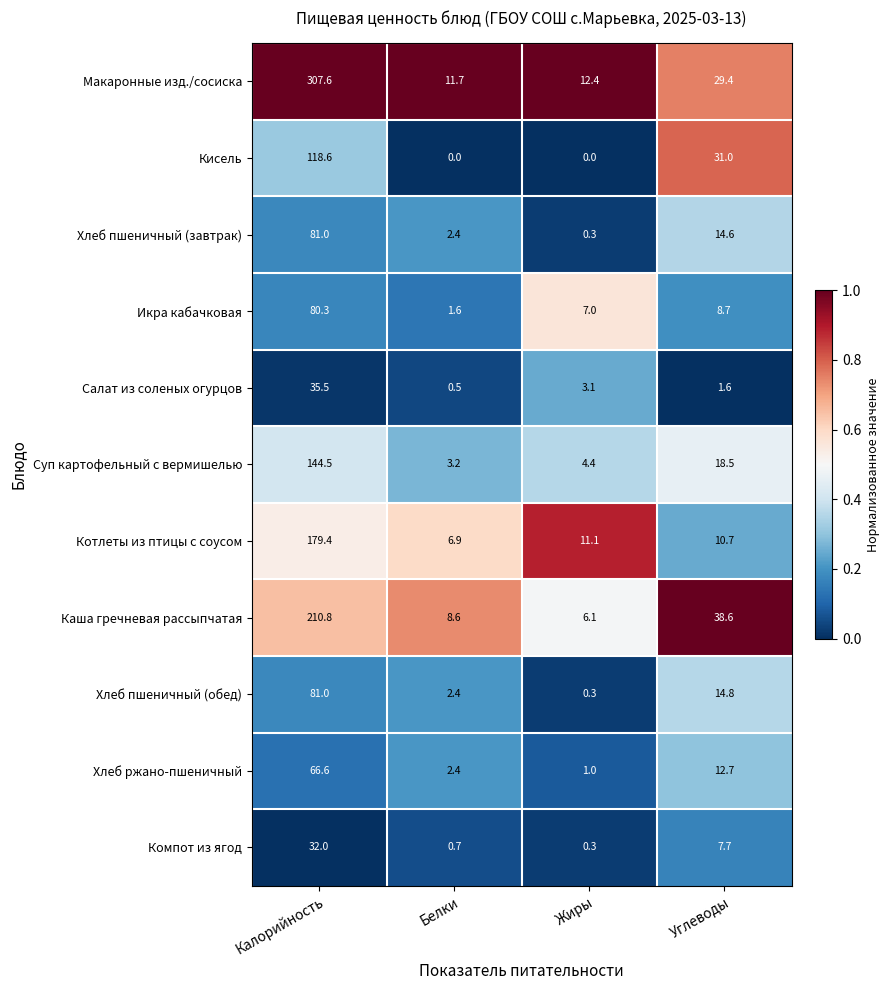

What is the sum of all Суп картофельный с вермишелью values?

170.6